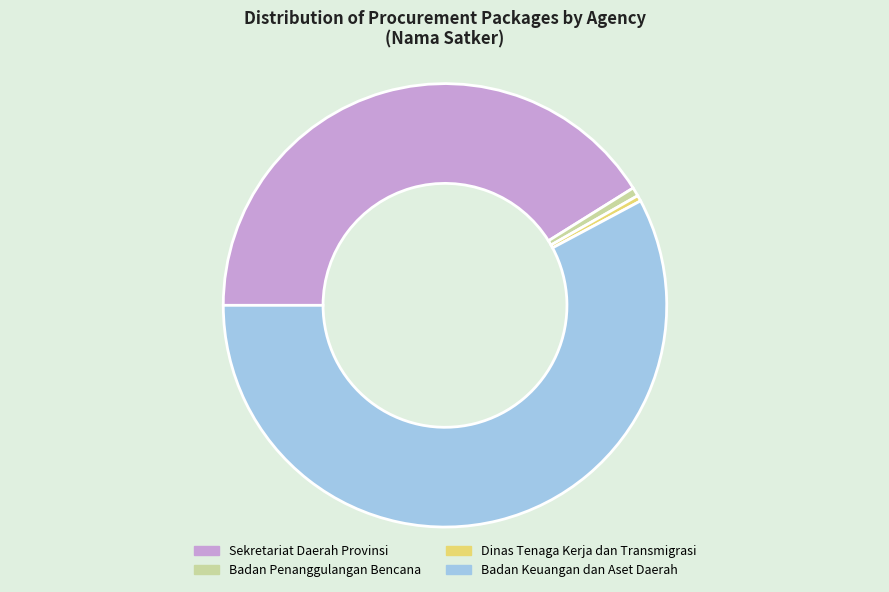

Which category has the biggest portion of the pie?

Badan Keuangan dan Aset Daerah